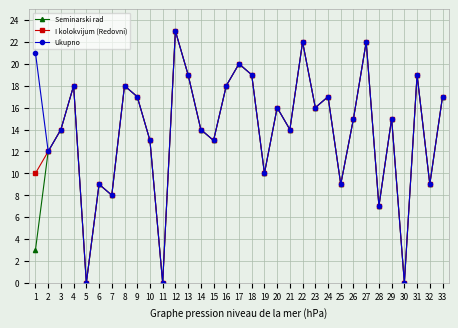

What is the sum of the Ukupno values at 31 and 16?

37